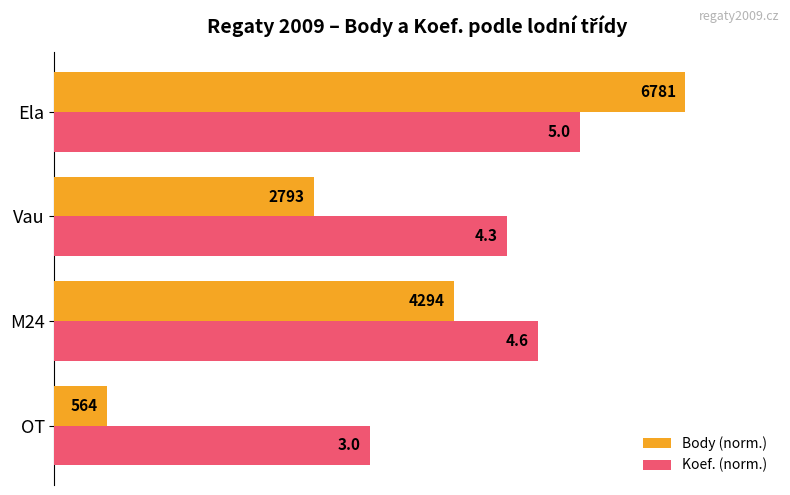

What are all the series names shown in the legend?

Body (norm.), Koef. (norm.)